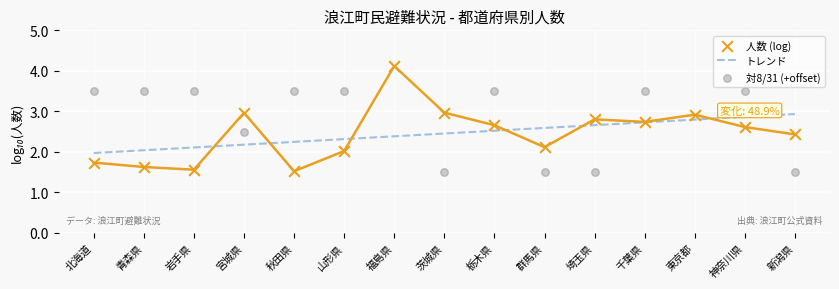

Which has a higher value, 秋田県 or 栃木県?

秋田県